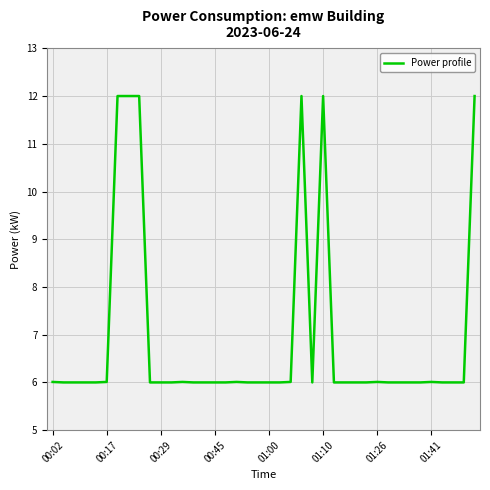

Does the chart have visible grid lines?

Yes